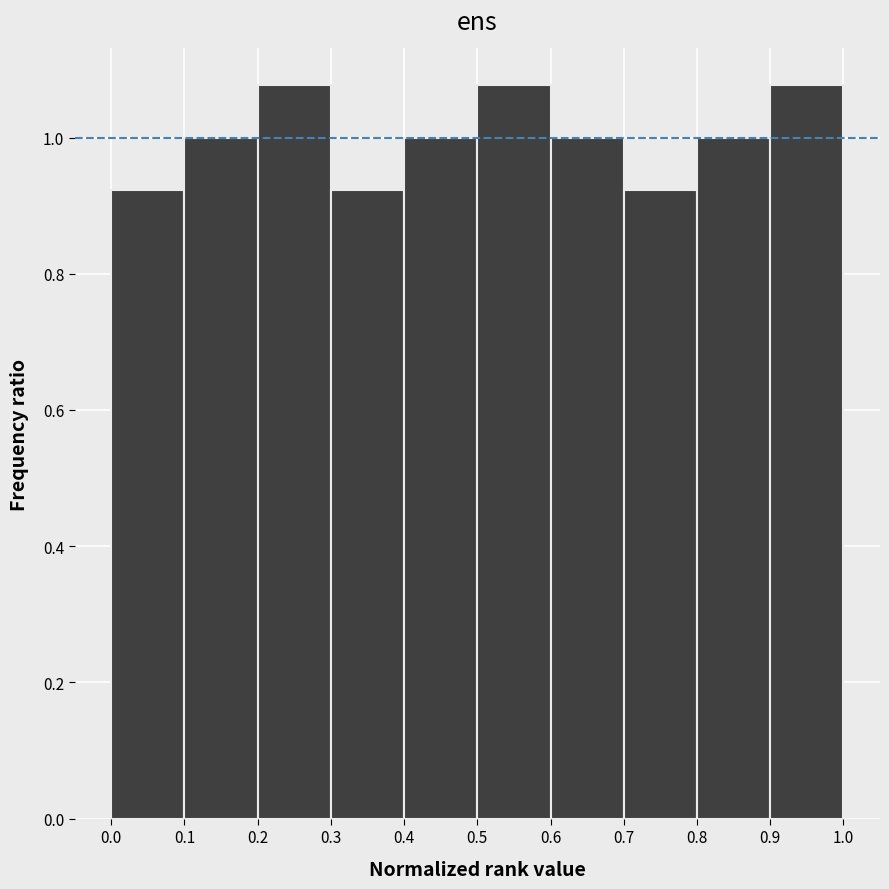

What is the height of the bar covering 0.7 to 0.8 on the x-axis? The values are not printed on the chart, so give them approximately, as read against the axis.

0.92